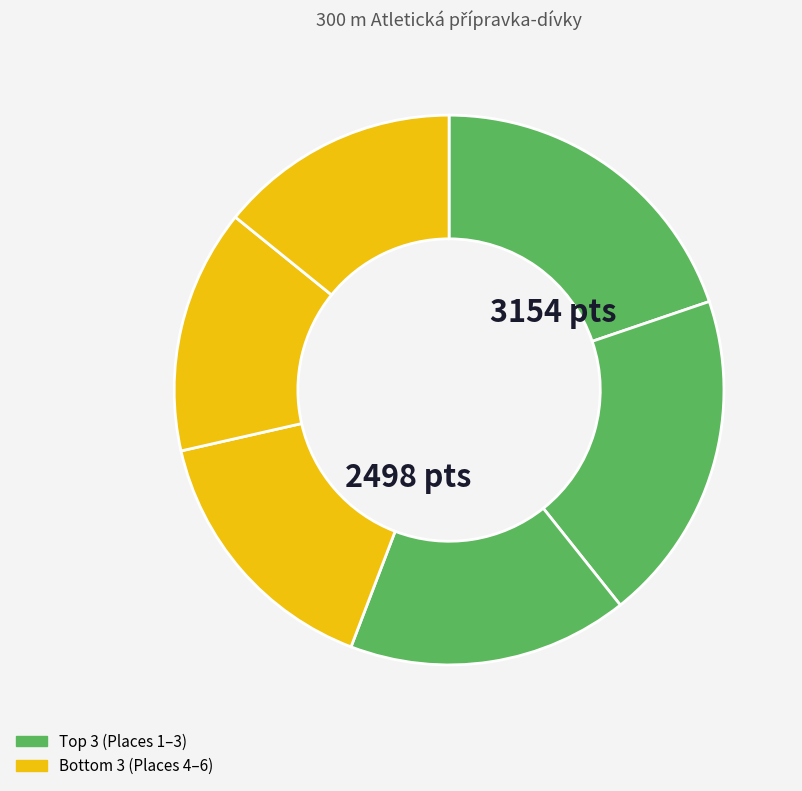

How many slices are in this pie chart?

6